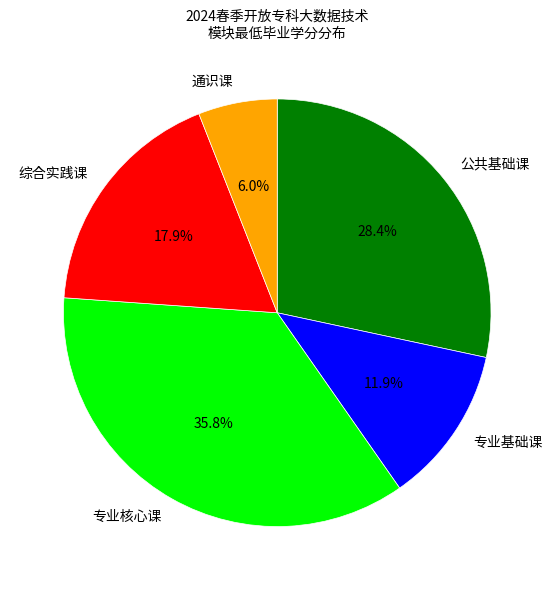

Combined, do 通识课 and 专业核心课 account for over 50%?

No